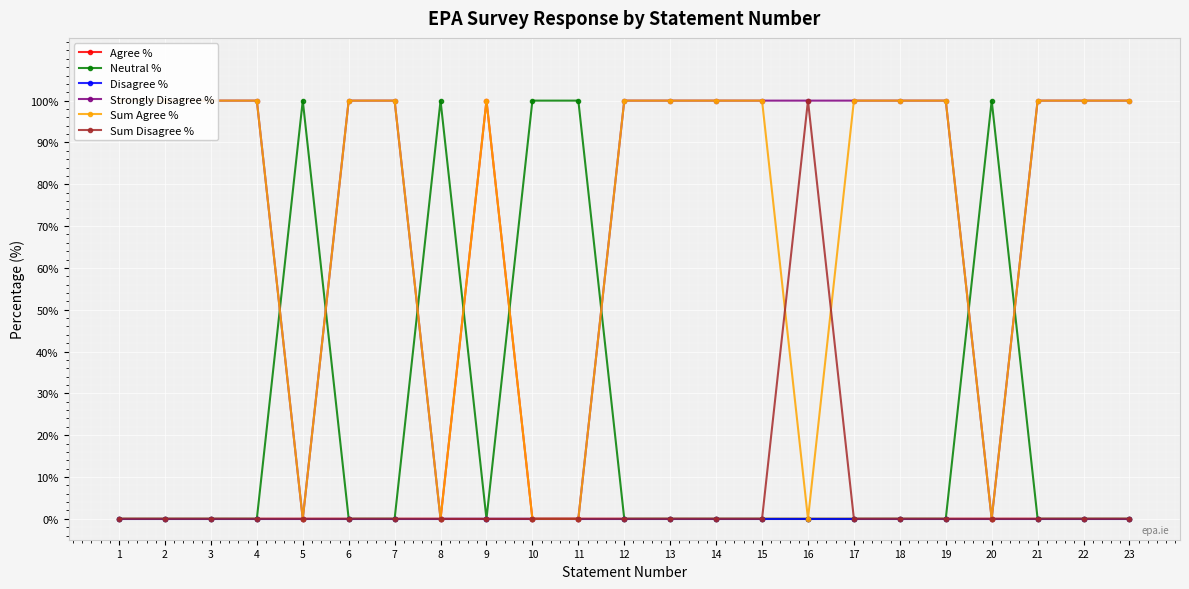

What is the value of the Sum Agree % point at the 1st from the left?

100